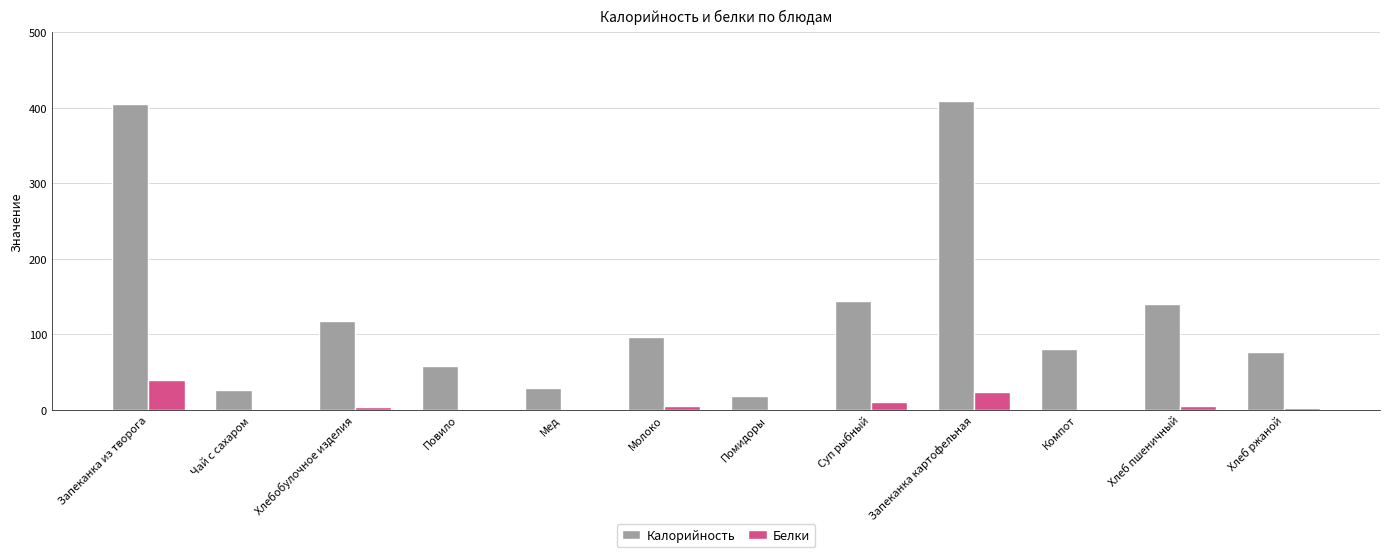

What is the total value across all series at Запеканка картофельная?

432.3